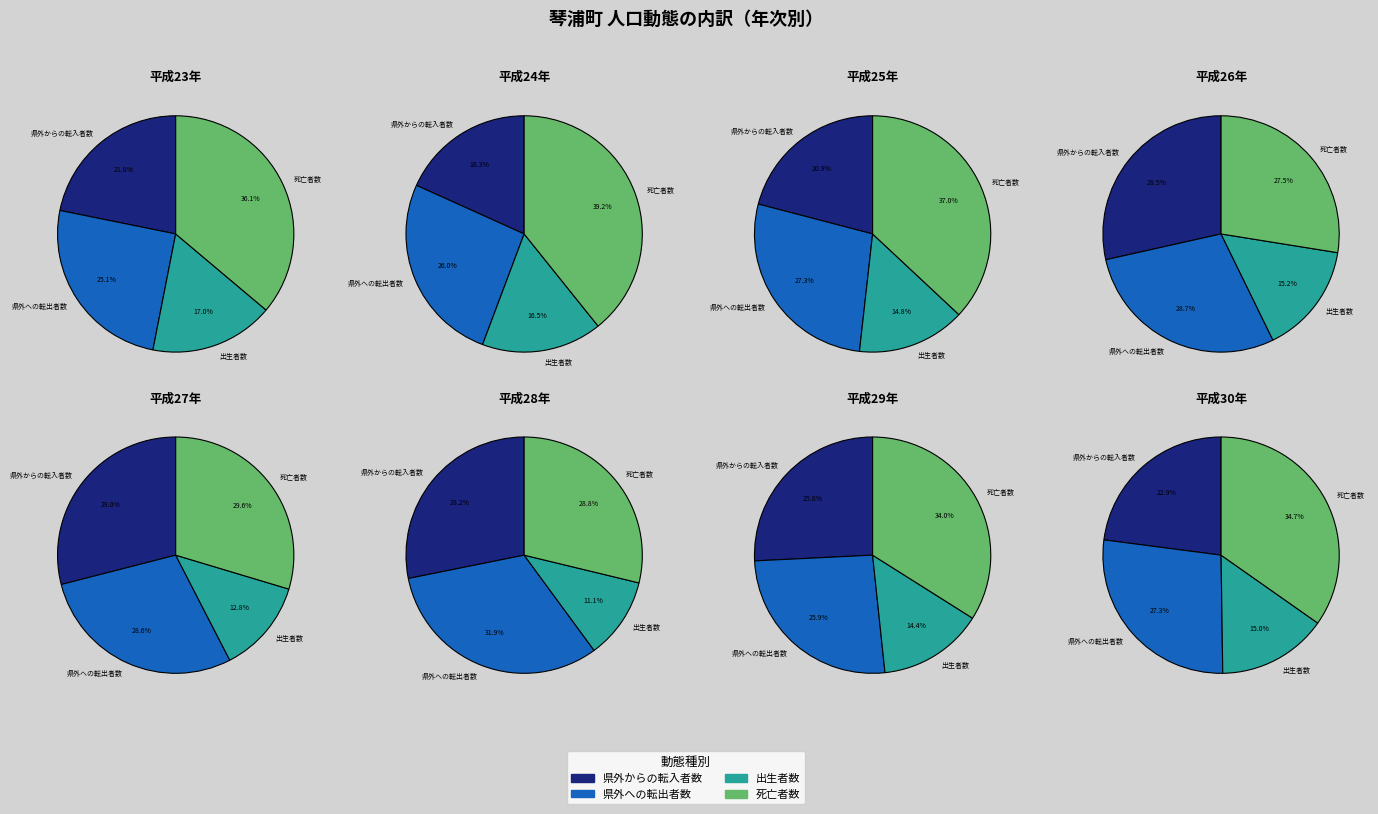

The 平成28年 slice represents 21% of the pie. True or false?

False